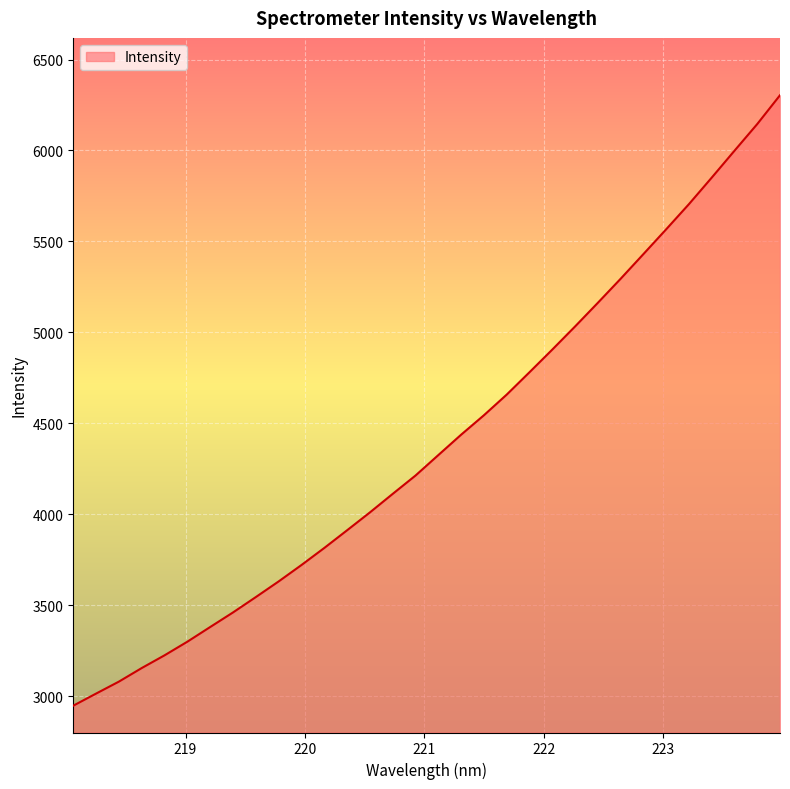

What is the smallest value displayed?

2948.8